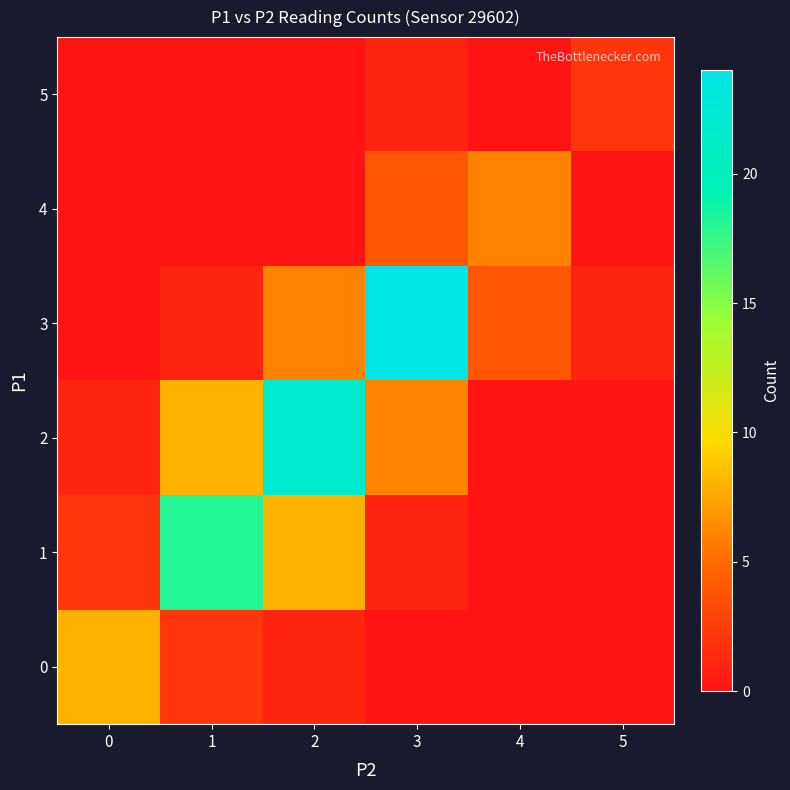

Which series has the largest total across all categories?

2